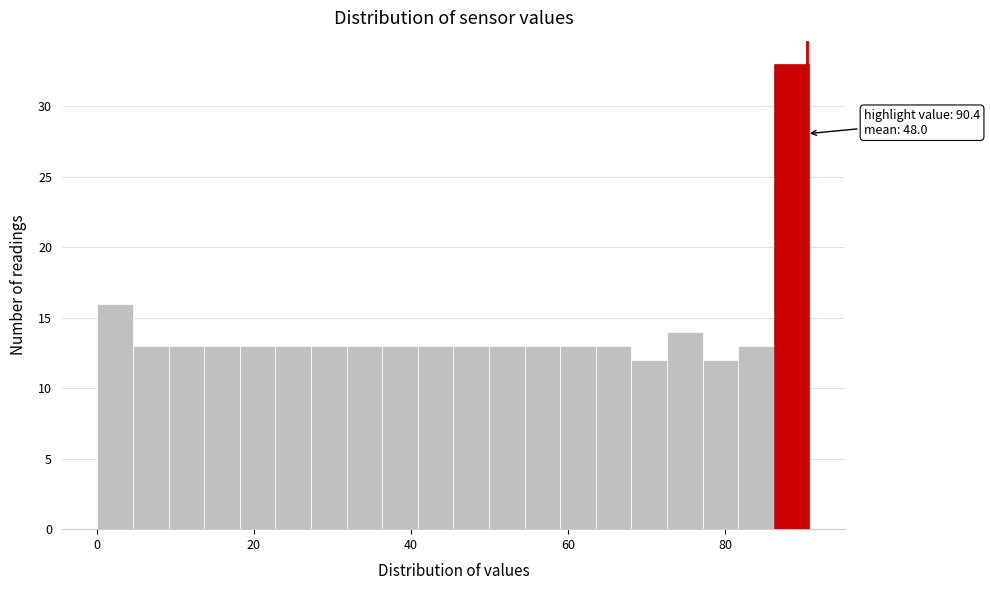

Around what value on the x-axis is the tallest bar? Give the approximate position of its centre, as read against the axis.

88